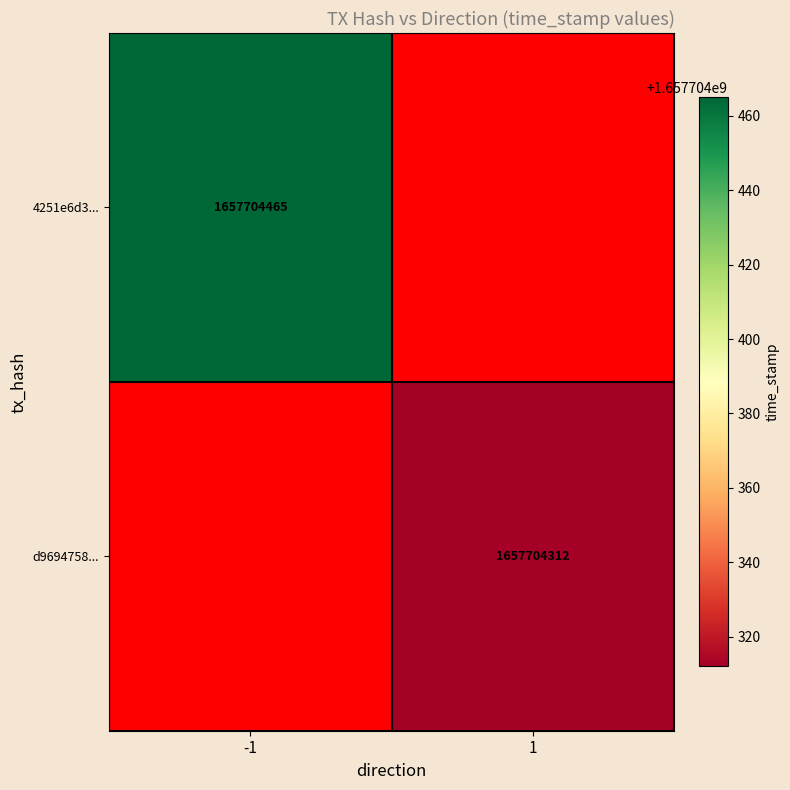

At -1, list the series in order from largest to smallest.

4251e6d3..., d9694758...